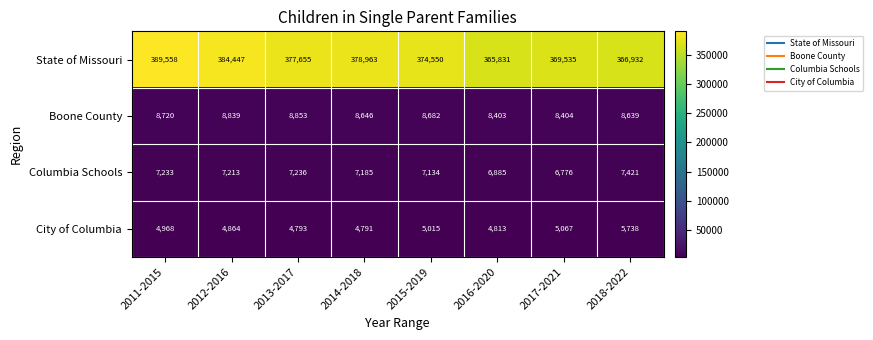

The value of Columbia Schools at 2018-2022 is 2526. True or false?

False